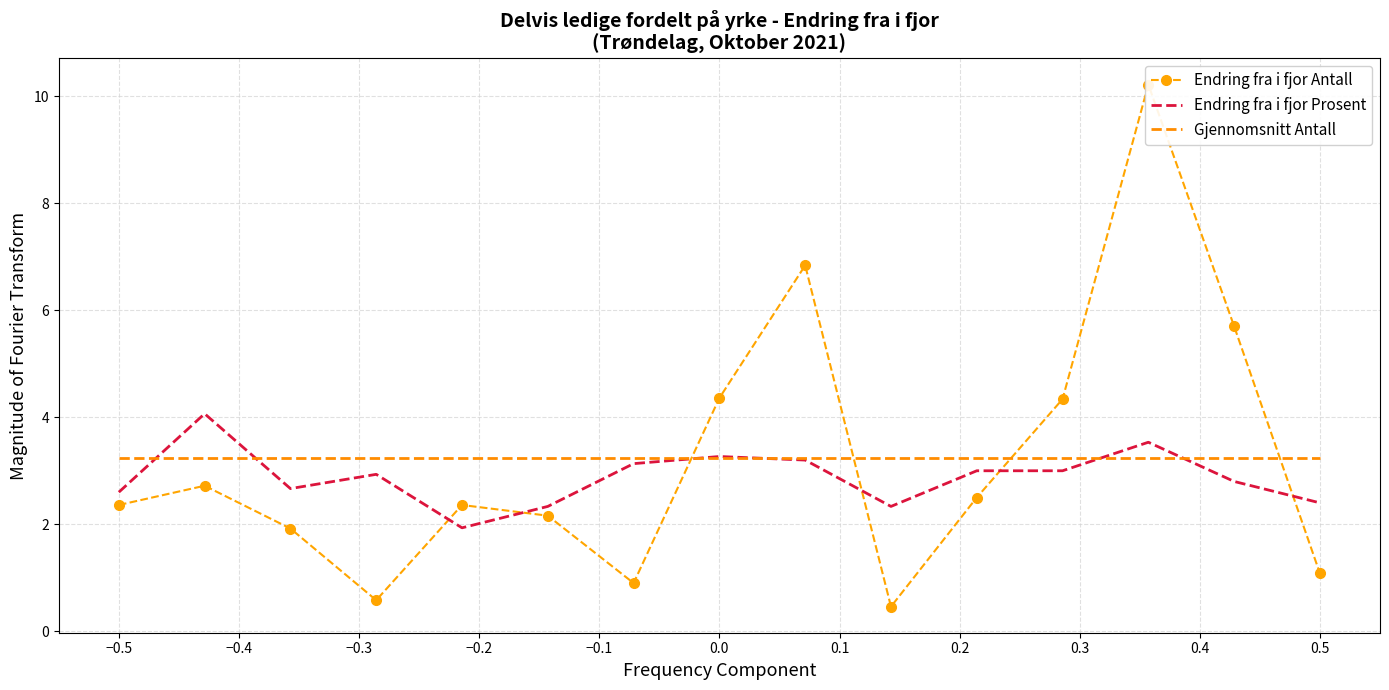

What is the maximum value for Endring fra i fjor Prosent?

4.1